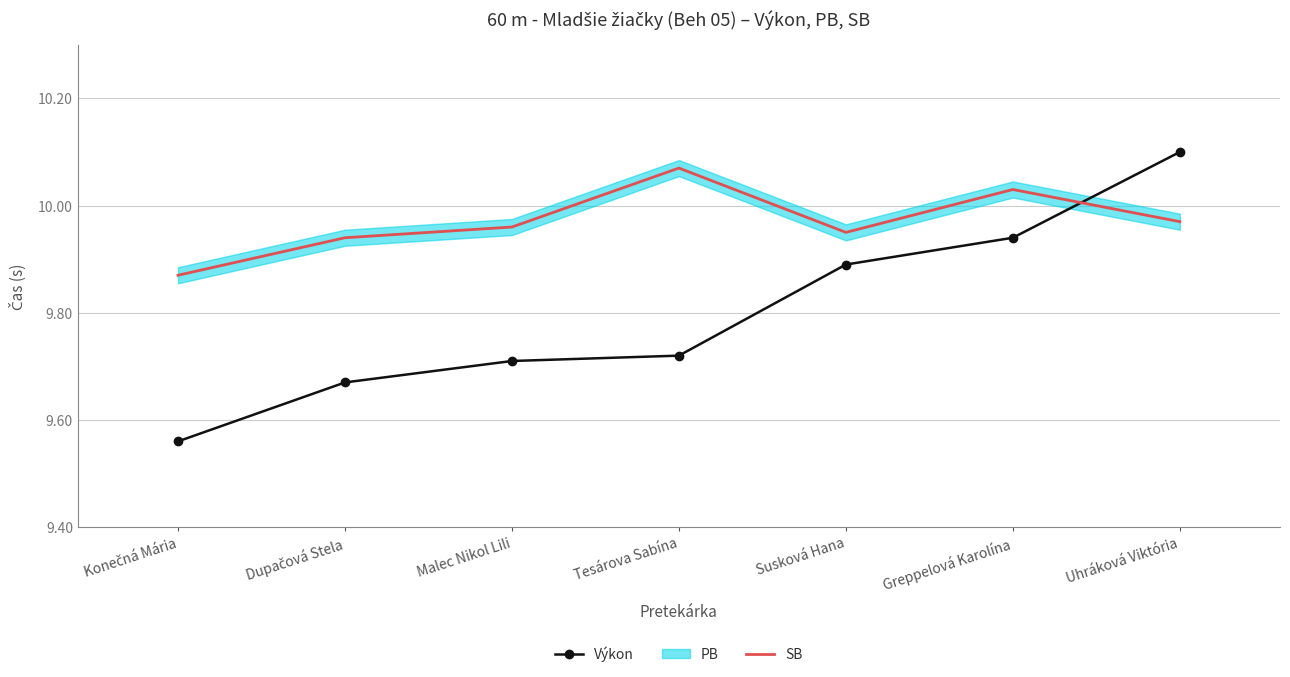

What is the maximum value for Výkon?

10.1